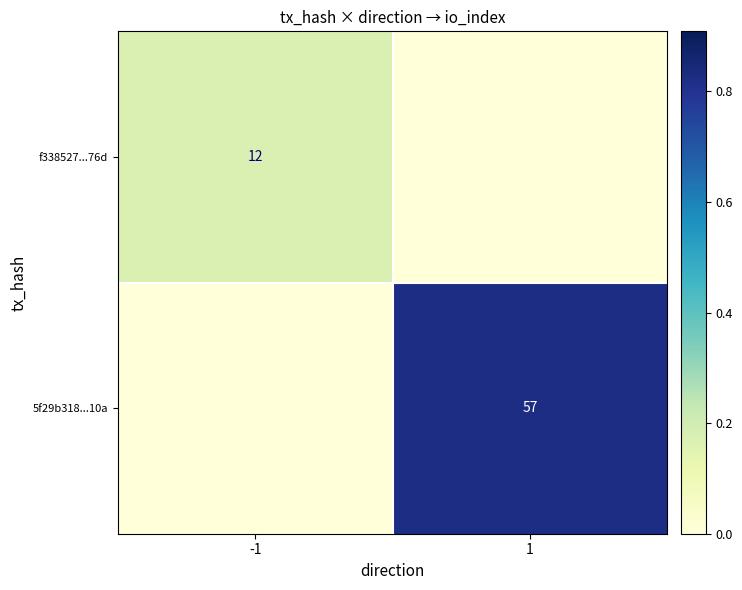

Is the value of 5f29b318...10a at 1 greater than the value of f338527...76d at -1?

Yes